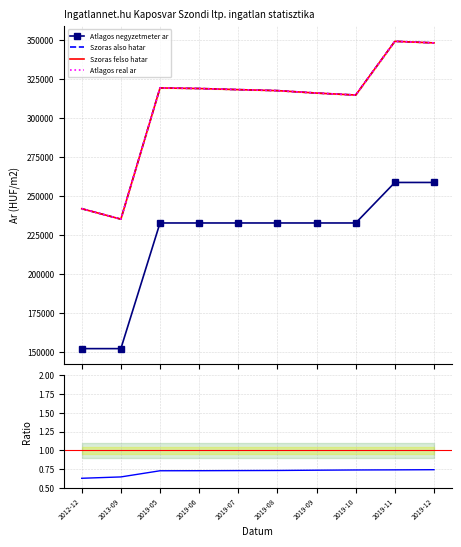

The Atlagos negyzetmeter ar series shows 113834.3 at 2019-08. True or false?

False